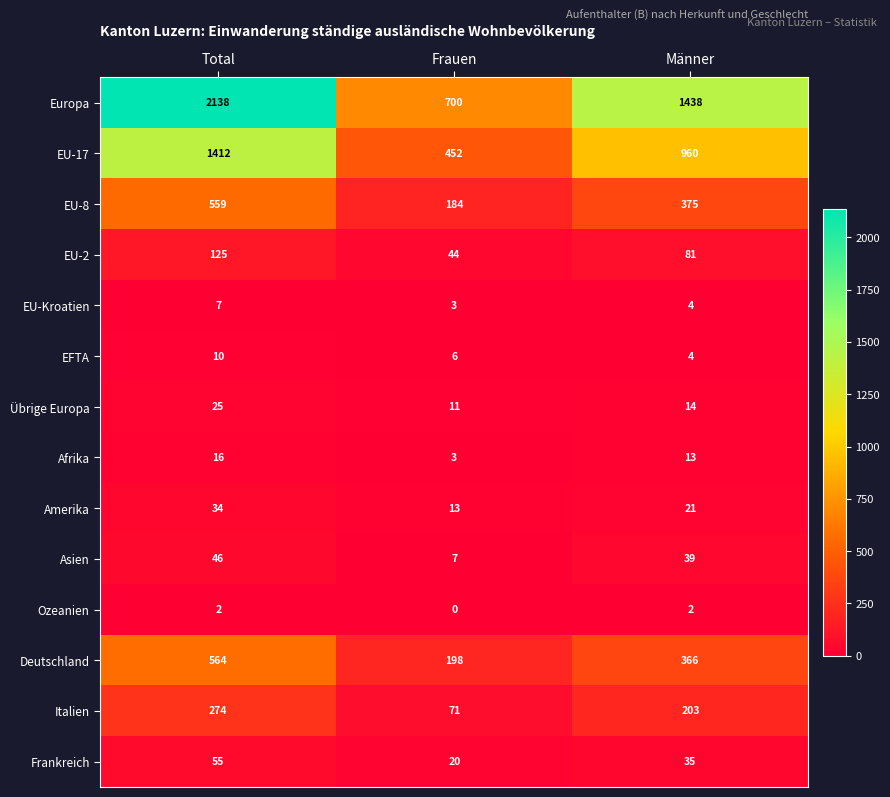

What is the difference between the highest and lowest values at Total?

2136